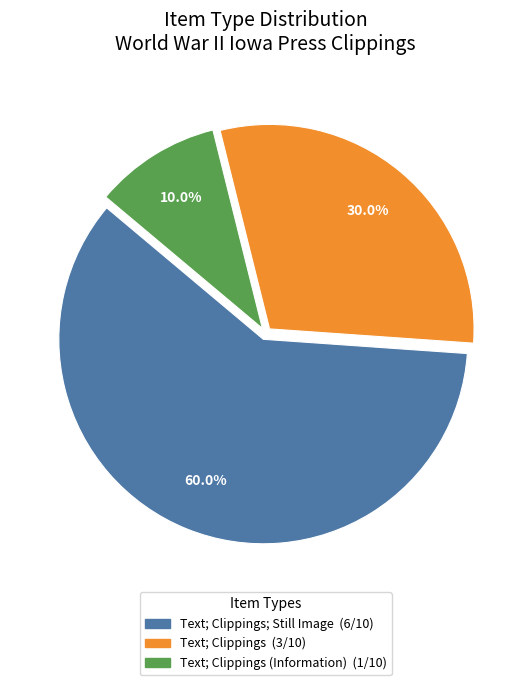

Is there any slice that represents more than half of the pie?

Yes